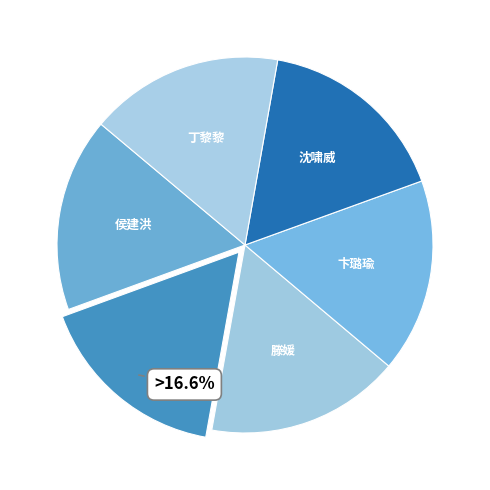

Rank the categories by value from highest to lowest.

滕媛, 侯建洪, 沈啸威, 丁黎黎, 卞璐瑜, 陈娟